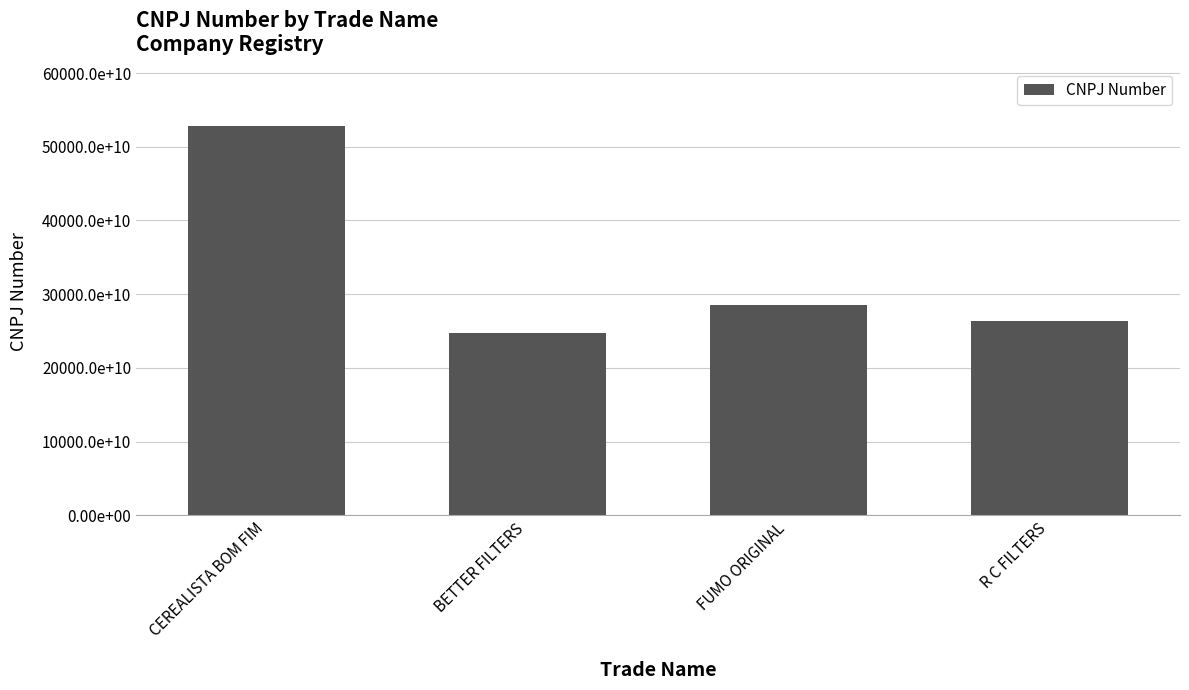

Reading right to left, list all the values displayed in this chart.

R C FILTERS=26430408000197	FUMO ORIGINAL=28541495000185	BETTER FILTERS=24684286000130	CEREALISTA BOM FIM=52763680000107